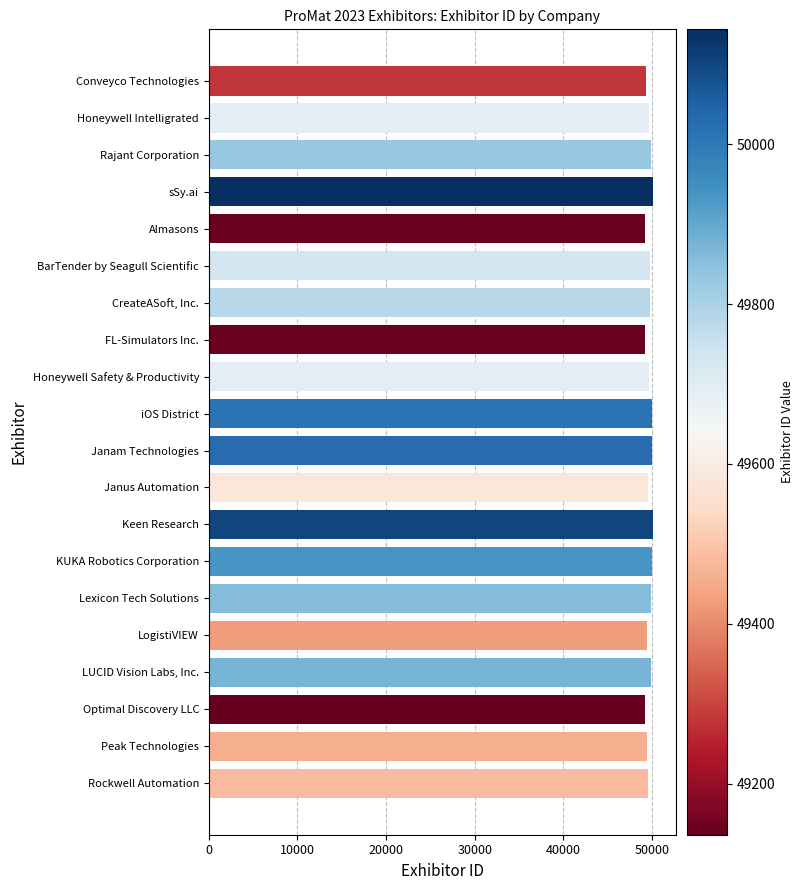

Approximately how many times larger is the value at Rockwell Automation compared to BarTender by Seagull Scientific?

1.0